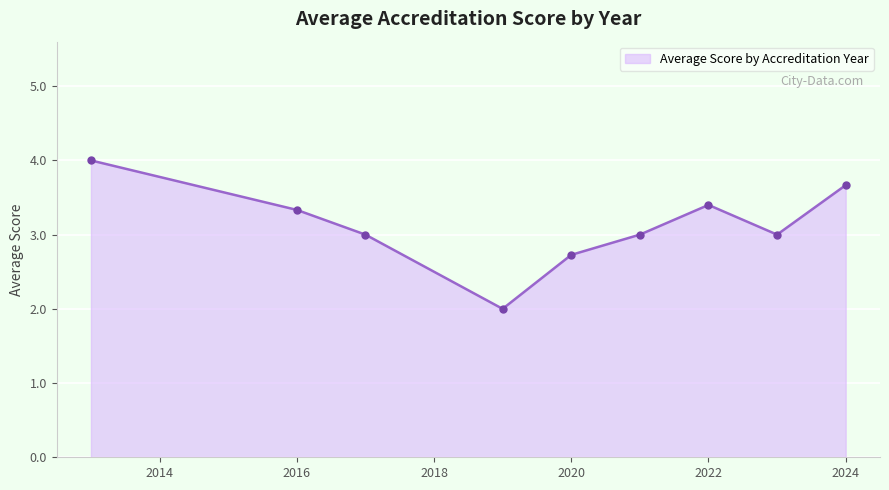

How many lines are shown in the chart?

1